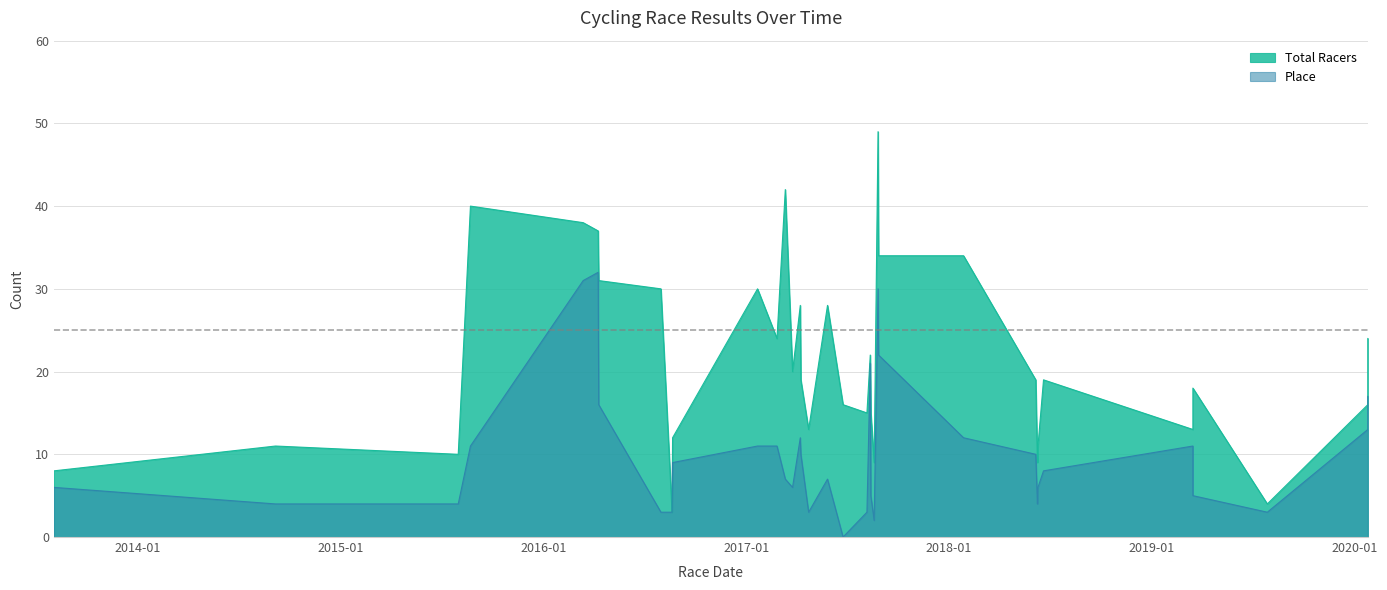

What is the label of the 34th point from the right?

2014-09-06